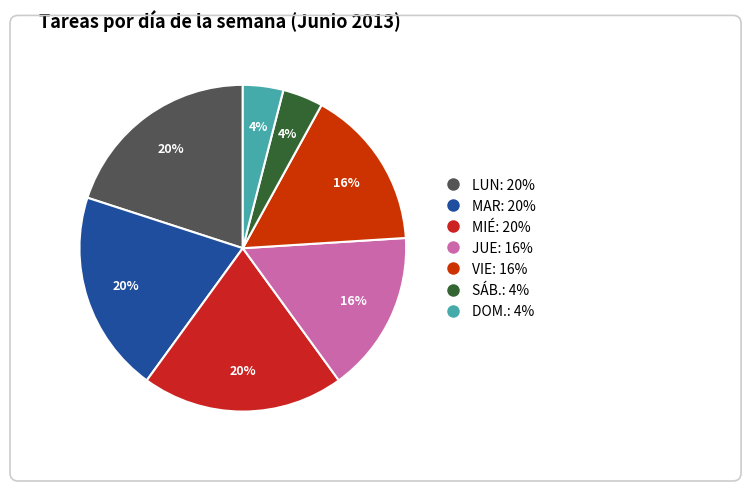

What portion of the pie excludes LUN?

80.0%